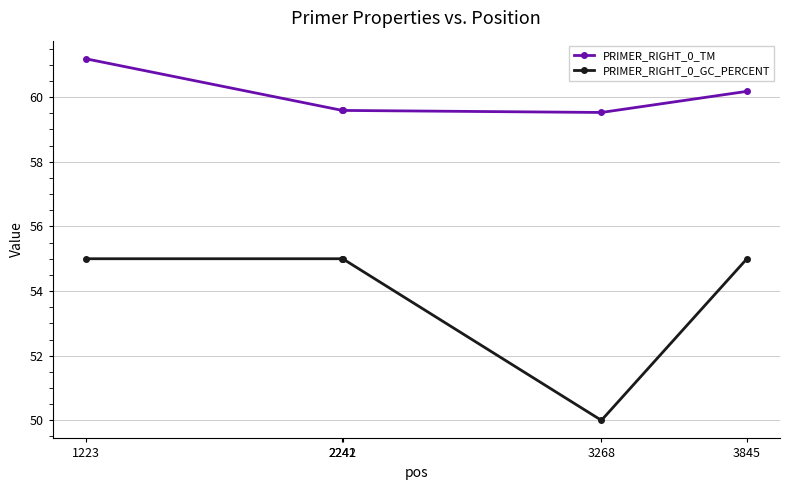

Rank the series at 2241 from highest to lowest value.

PRIMER_RIGHT_0_TM, PRIMER_RIGHT_0_GC_PERCENT